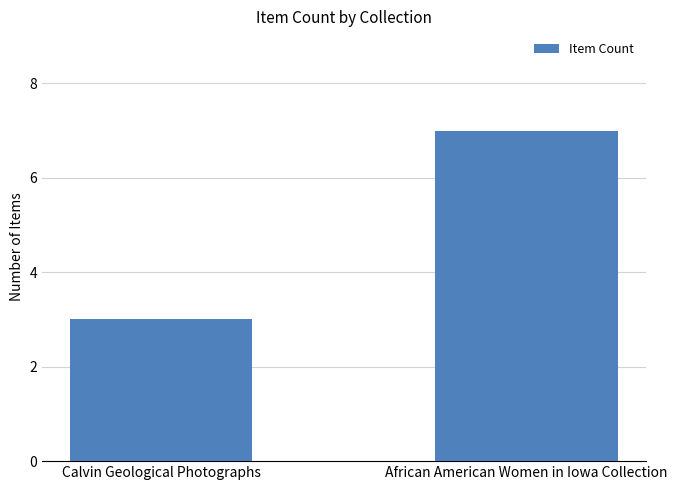

What is the smallest value displayed?

3